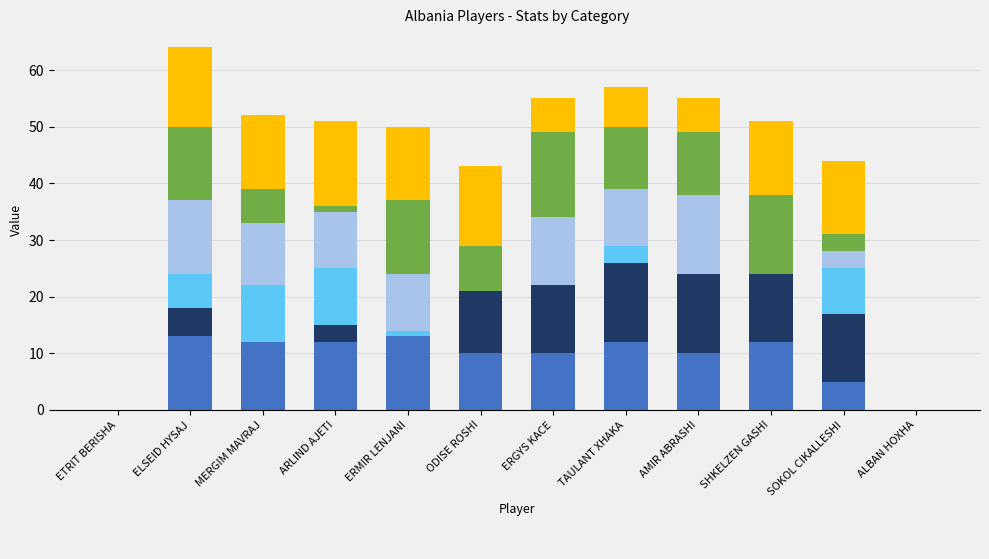

What is the difference between the maximum and minimum values in the _2 series?

14